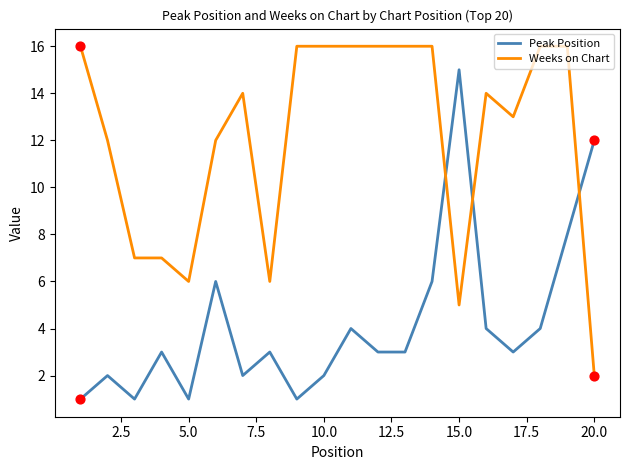

True or false: Peak Position and Weeks on Chart intersect in this chart.

True